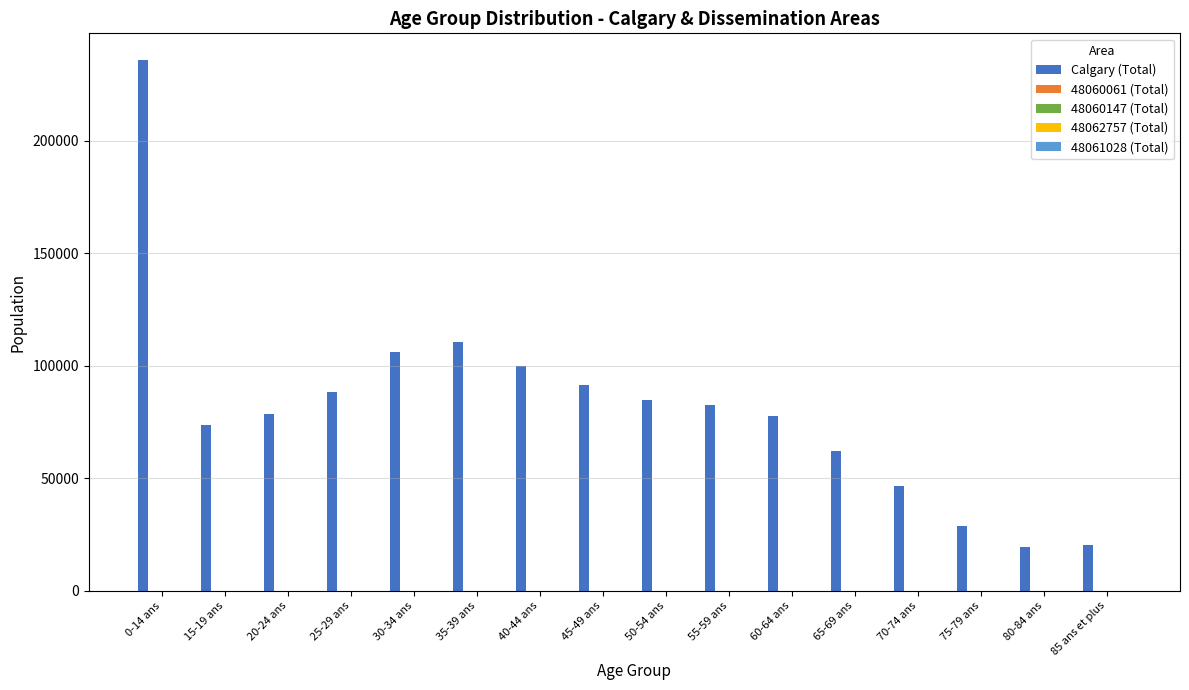

True or false: Calgary (Total) has a value of 40529 at 45-49 ans.

False